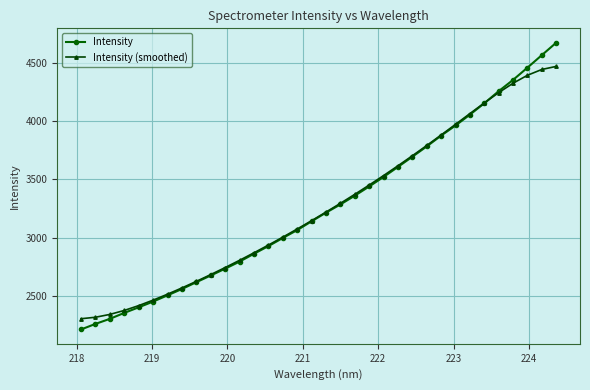

Rank the series by their maximum value, from lowest to highest.

Intensity (smoothed), Intensity